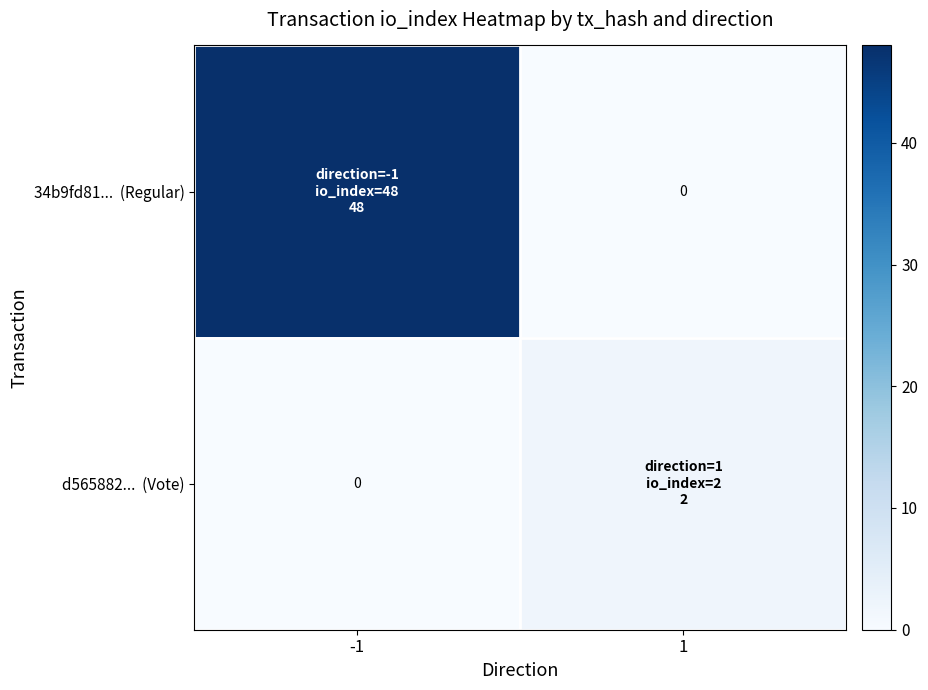

The value of d565882... (Vote) at -1 is 0. True or false?

True